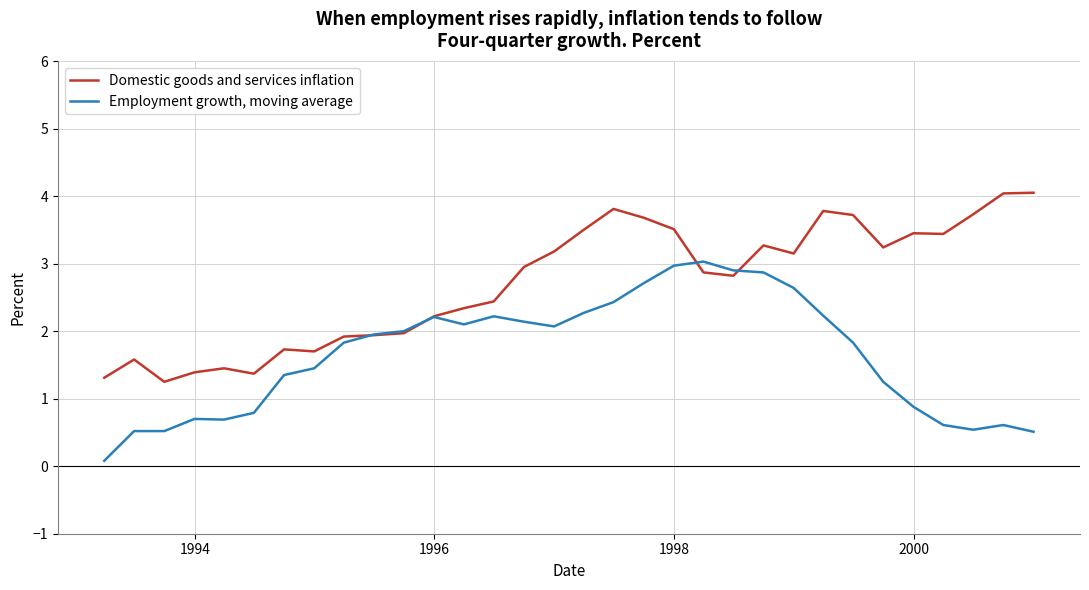

Rank the series by their average value, from highest to lowest.

Domestic goods and services inflation, Employment growth, moving average